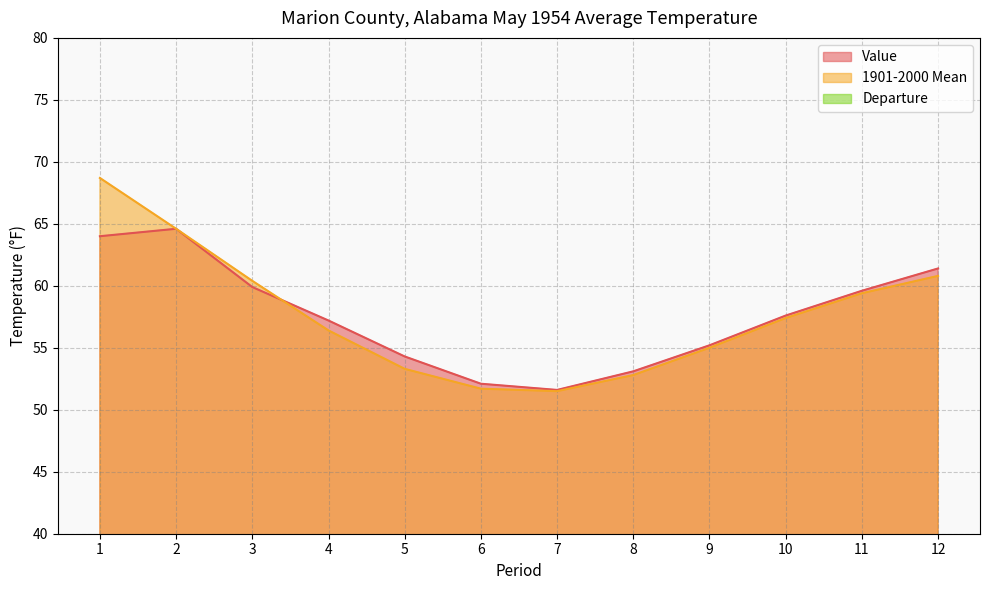

Read the 1901-2000 Mean value at 9.

55.0